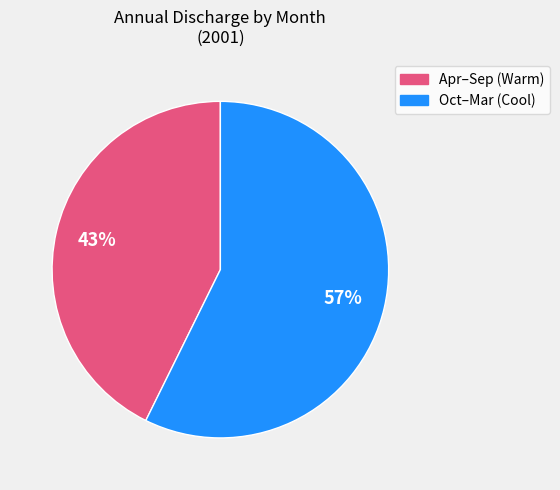

Does any single category account for the majority?

Yes